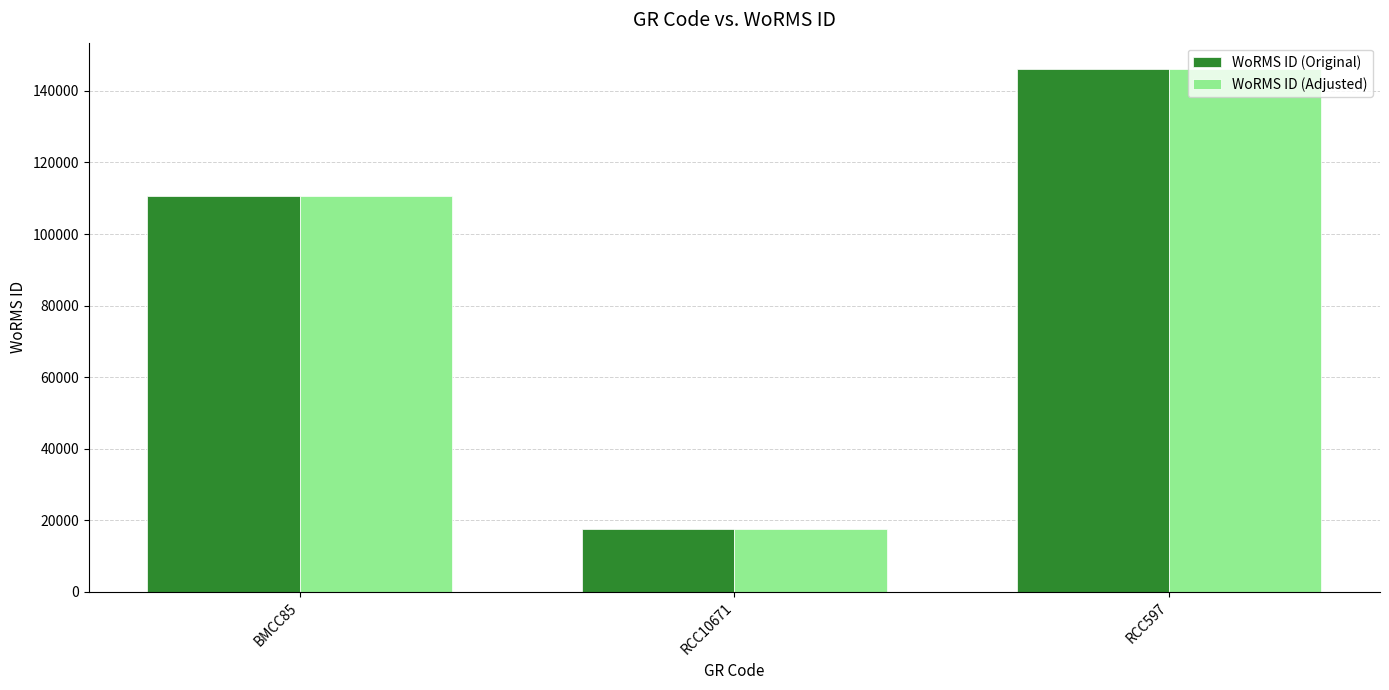

Rank the categories by WoRMS ID (Original) value from highest to lowest.

RCC597, BMCC85, RCC10671